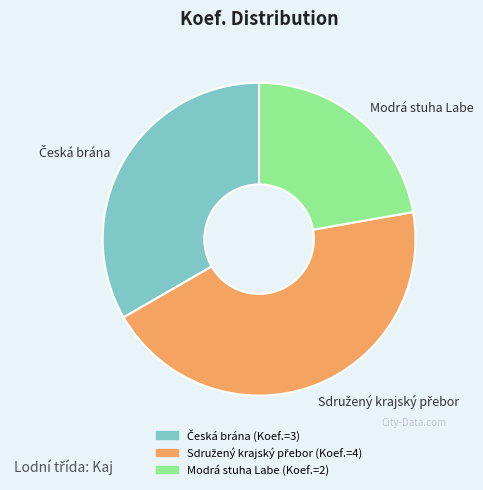

Is there any slice that represents more than half of the pie?

No